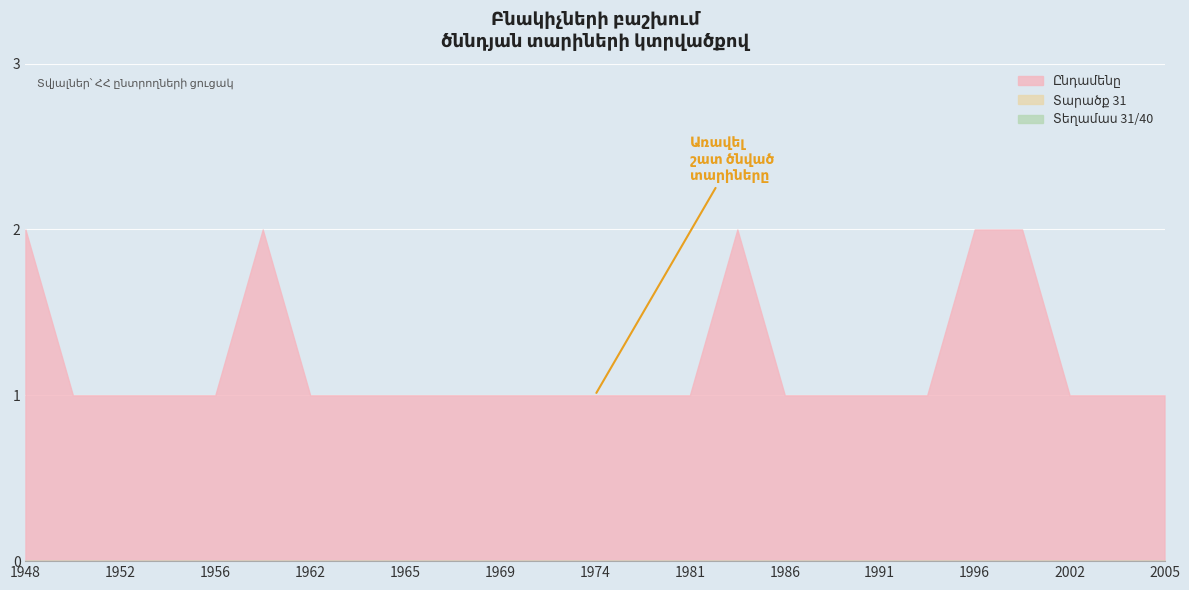

True or false: ՀՀ (count) has more than 0 points higher than both neighbors.

True